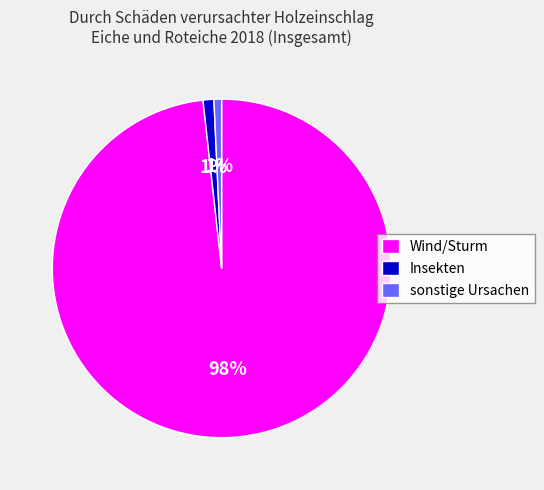

Which has a higher value, Wind/Sturm or sonstige Ursachen?

Wind/Sturm